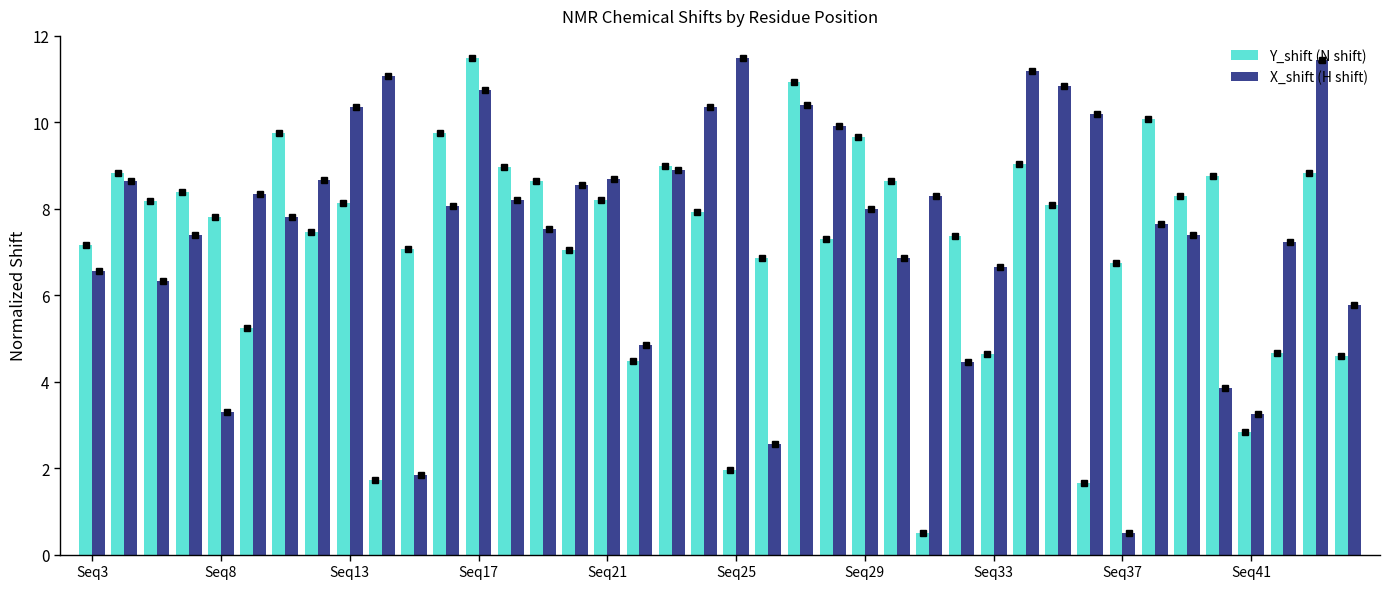

At how many categories does at least one series exceed 3?

40